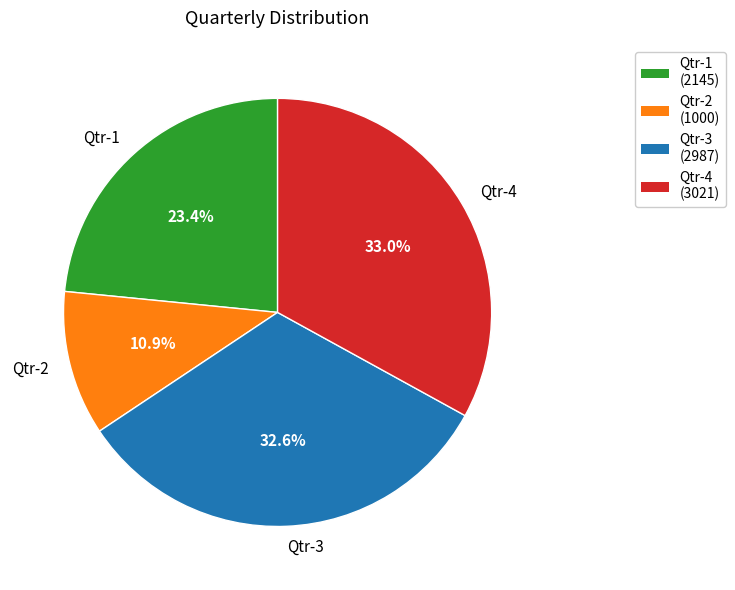

Does Qtr-1 account for over 50% of the chart?

No